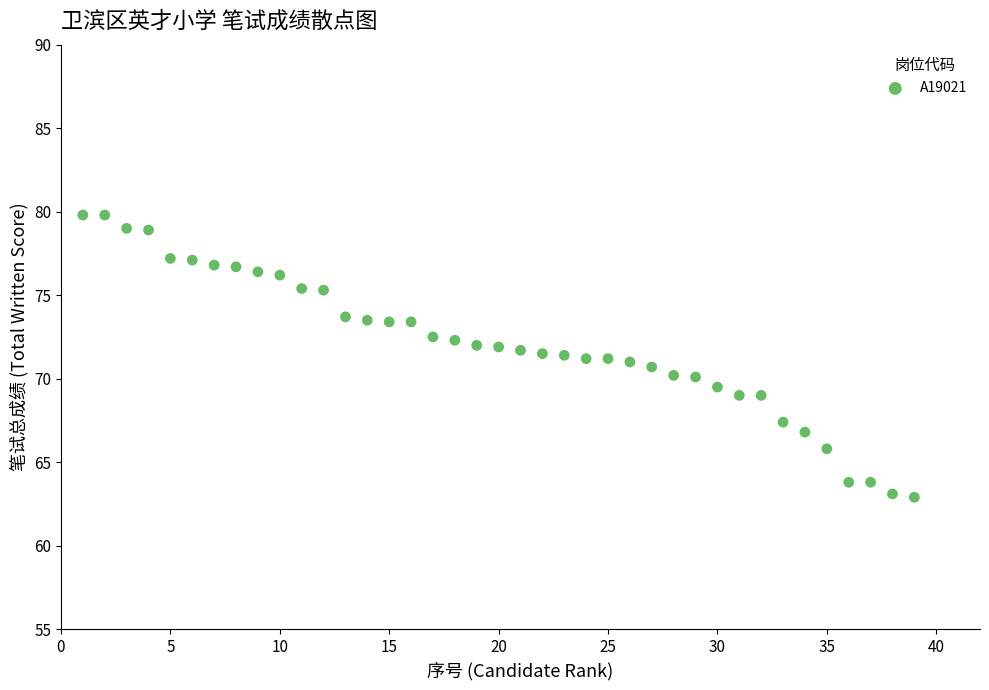

What is the range of Y values (max minus min)?

16.9